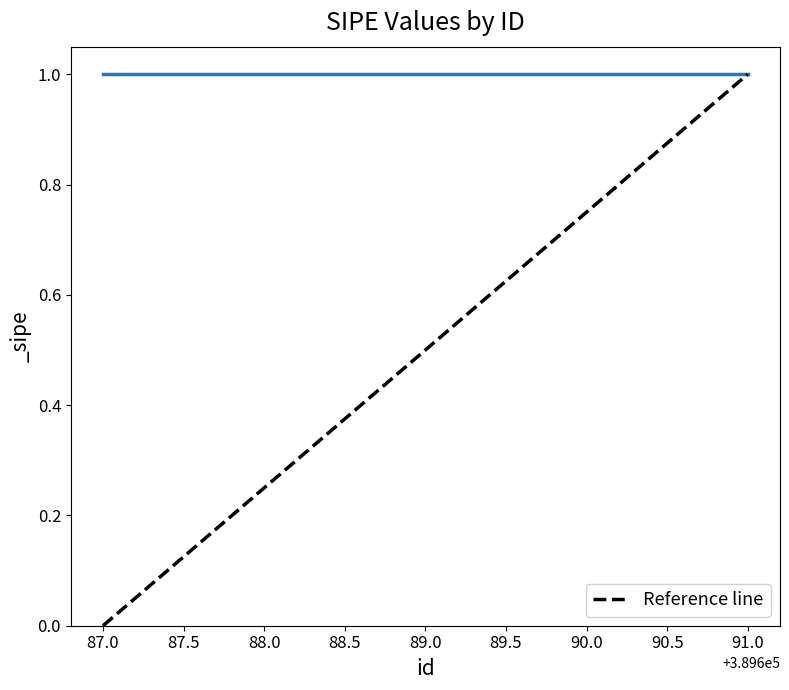

At which category does the chart reach its peak across all series?

91.0